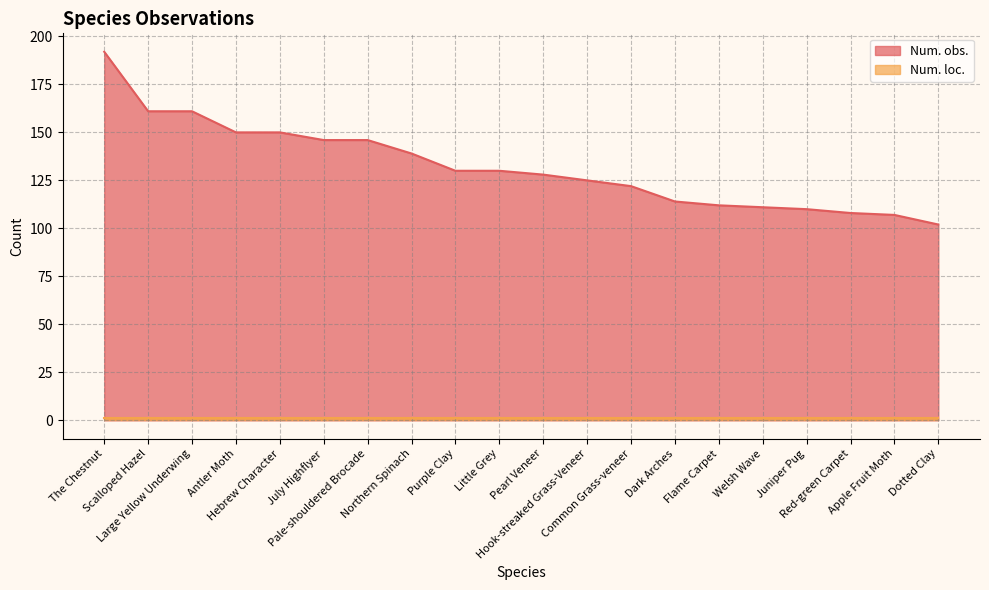

The chart shows a value of 79 at Hebrew Character. True or false?

False